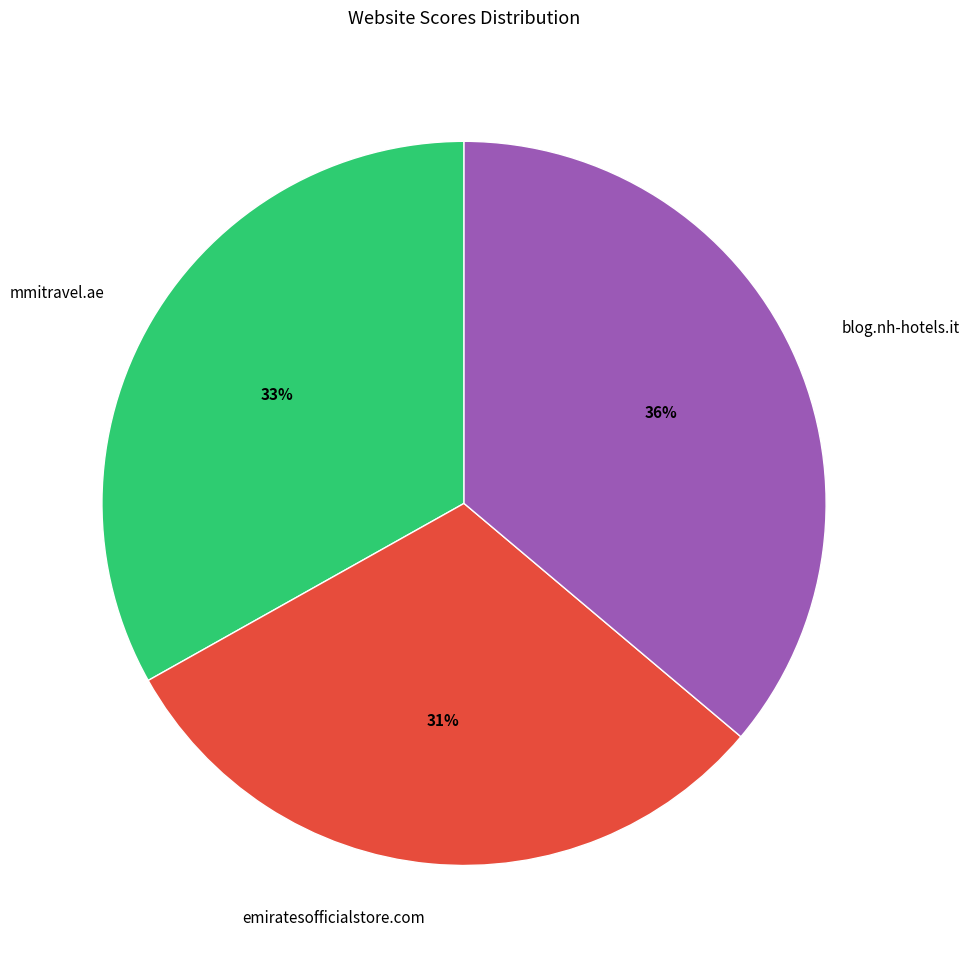

Count the number of slices in the pie.

3